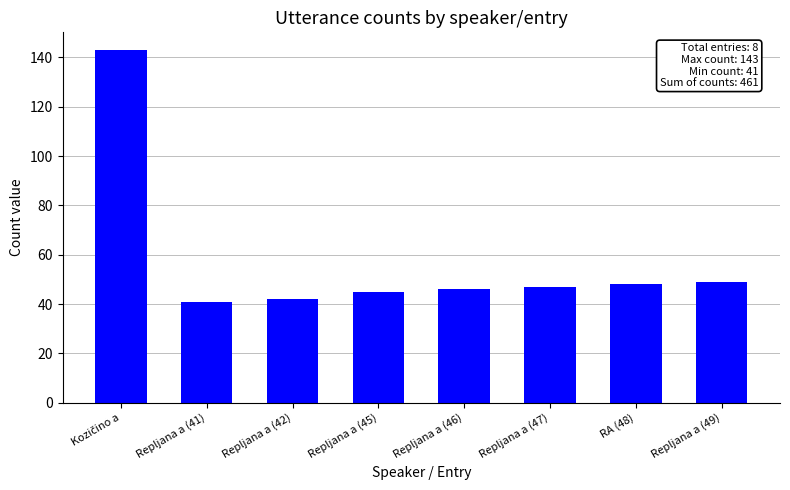

What is the sum of the values at Repljana a (49) and Repljana a (47)?

96